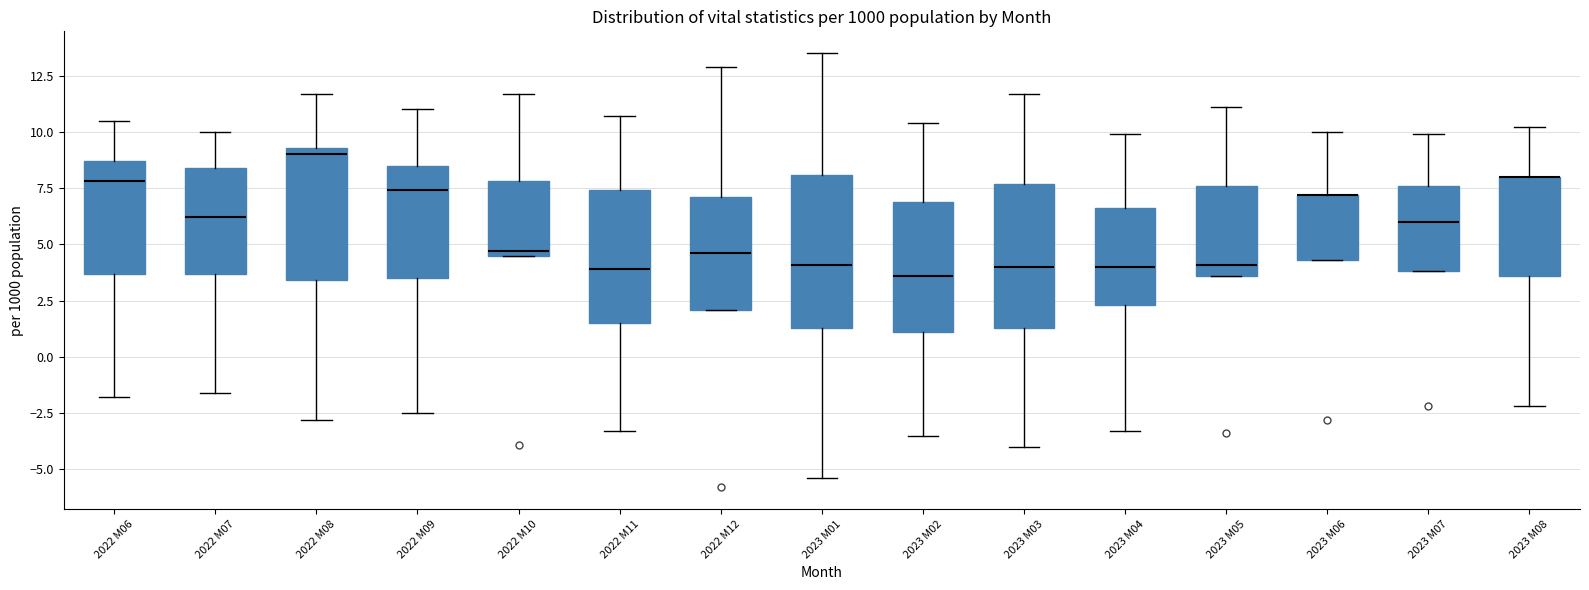

Reading left to right, read every box against the y-axis: the position of its median line, the range the box covers, and the ends of its whiskers. The values are not printed on the chart, so give them approximately, as read against the axis.

2022 M06: median 8.0, box 3.5 to 8.5, whiskers -2.0 to 10.5
2022 M07: median 6.0, box 3.5 to 8.5, whiskers -1.5 to 10.0
2022 M08: median 9.0, box 3.5 to 9.5, whiskers -3.0 to 11.5
2022 M09: median 7.5, box 3.5 to 8.5, whiskers -2.5 to 11.0
2022 M10: median 4.5 (just above the box's lower edge), box 4.5 to 8.0, whiskers 4.5 to 11.5
2022 M11: median 4.0, box 1.5 to 7.5, whiskers -3.5 to 10.5
2022 M12: median 4.5, box 2.0 to 7.0, whiskers 2.0 to 13.0
2023 M01: median 4.0, box 1.5 to 8.0, whiskers -5.5 to 13.5
2023 M02: median 3.5, box 1.0 to 7.0, whiskers -3.5 to 10.5
2023 M03: median 4.0, box 1.5 to 7.5, whiskers -4.0 to 11.5
2023 M04: median 4.0, box 2.5 to 6.5, whiskers -3.5 to 10.0
2023 M05: median 4.0, box 3.5 to 7.5, whiskers 3.5 to 11.0
2023 M06: median 7.0 (drawn on the box's upper edge), box 4.5 to 7.0, whiskers 4.5 to 10.0
2023 M07: median 6.0, box 4.0 to 7.5, whiskers 4.0 to 10.0
2023 M08: median 8.0 (drawn on the box's upper edge), box 3.5 to 8.0, whiskers -2.0 to 10.0